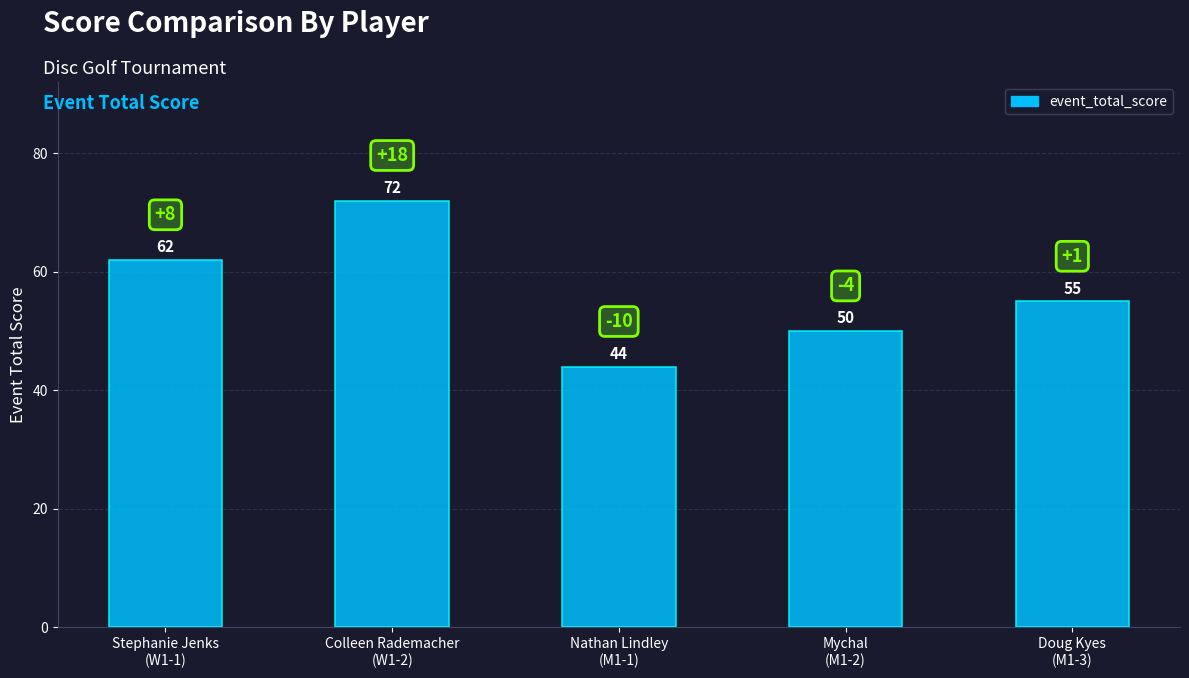

The value at Stephanie Jenks
(W1-1) is 62. True or false?

True